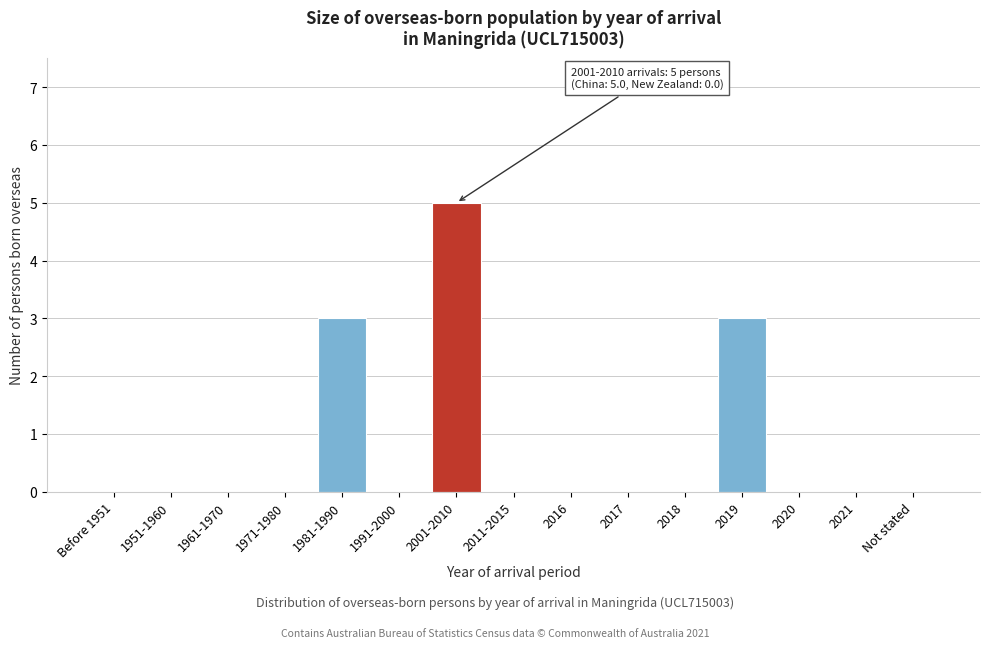

Reading left to right, list all the values displayed in this chart.

Before 1951=0	1951-1960=0	1961-1970=0	1971-1980=0	1981-1990=3	1991-2000=0	2001-2010=5	2011-2015=0	2016=0	2017=0	2018=0	2019=3	2020=0	2021=0	Not stated=0